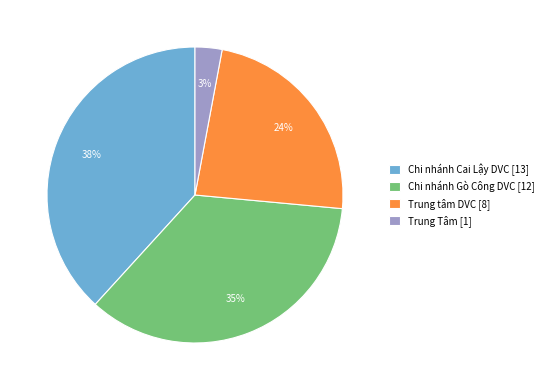

Which slice is the smallest?

Trung Tâm